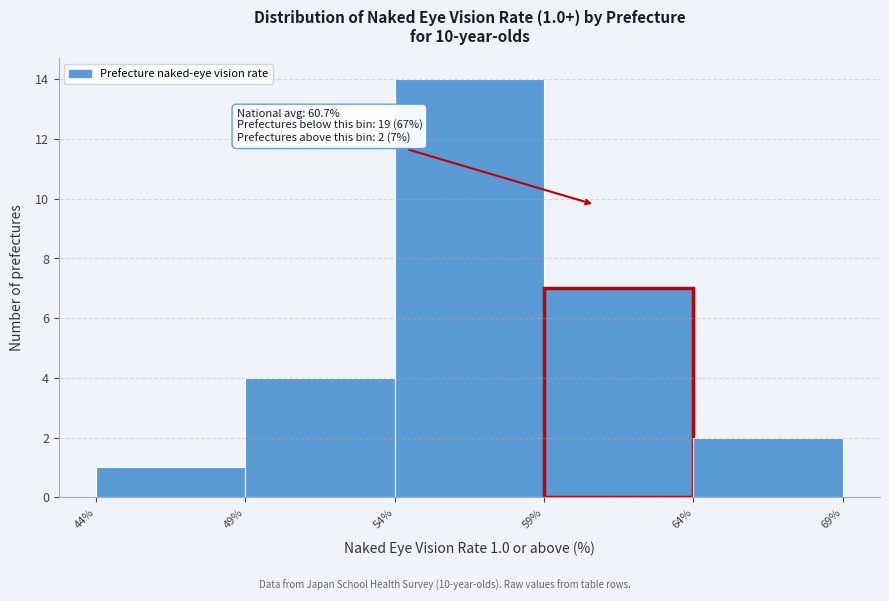

Over which range of the x-axis is the bar tallest?

54% to 59%